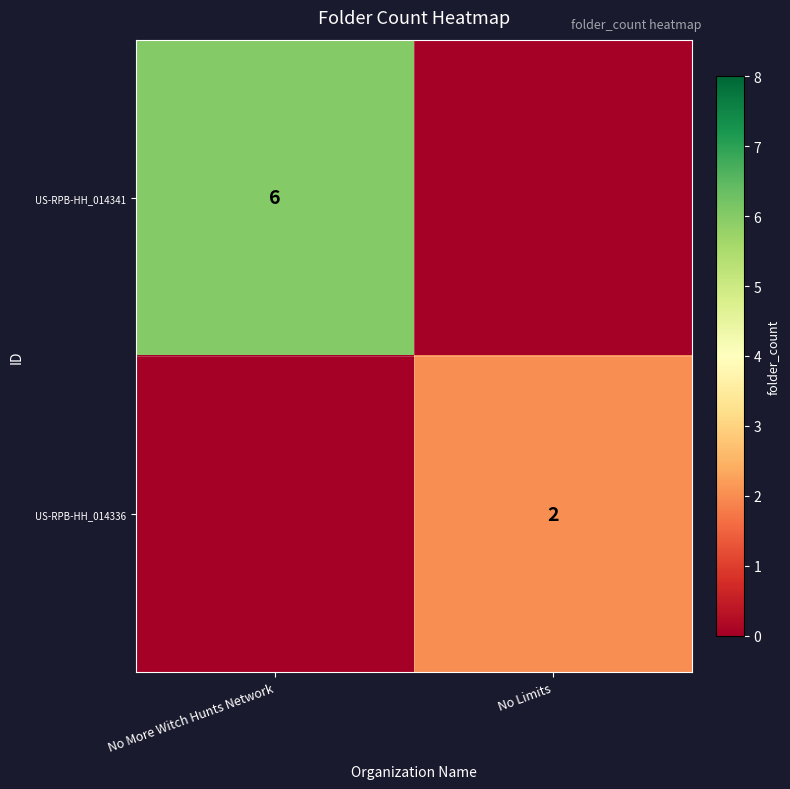

The US-RPB-HH_014341 series shows 6 at No More Witch Hunts Network. True or false?

True